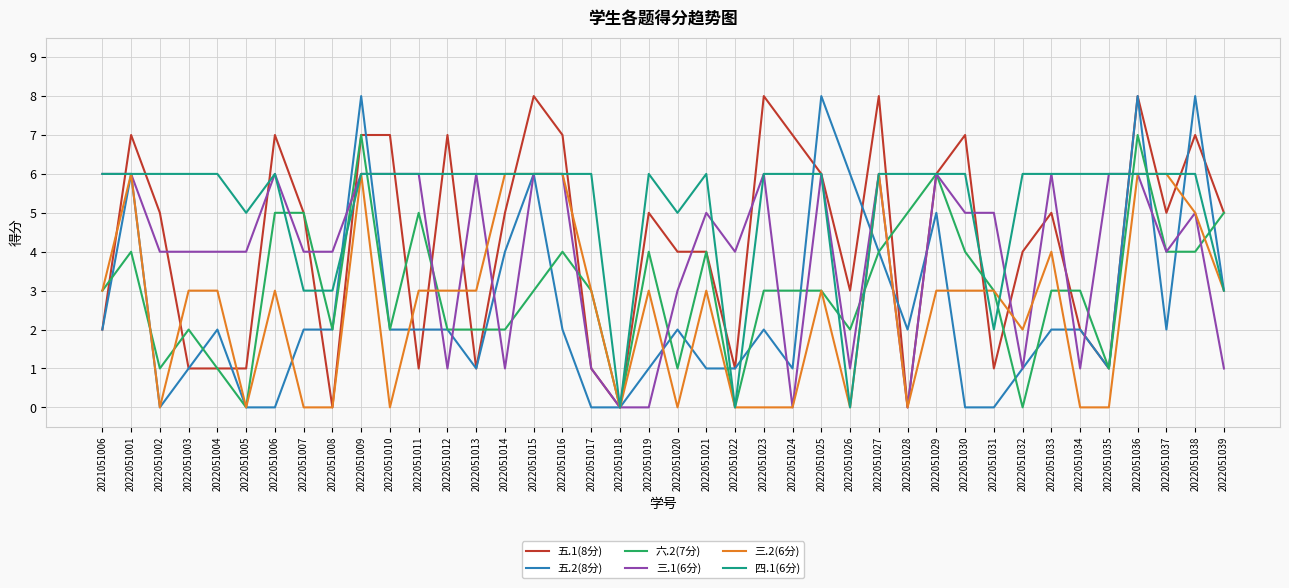

The value of 三.1(6分) at 2022051031 is 2. True or false?

False